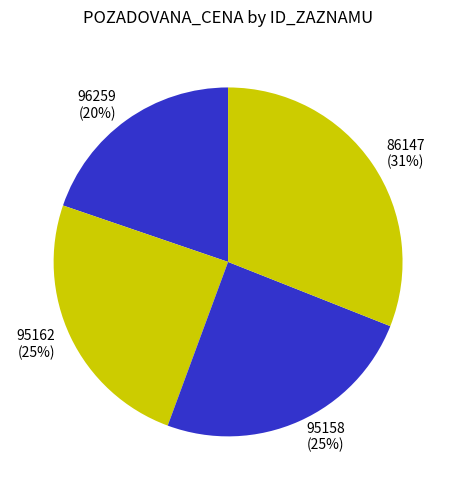

How many slices are in this pie chart?

4